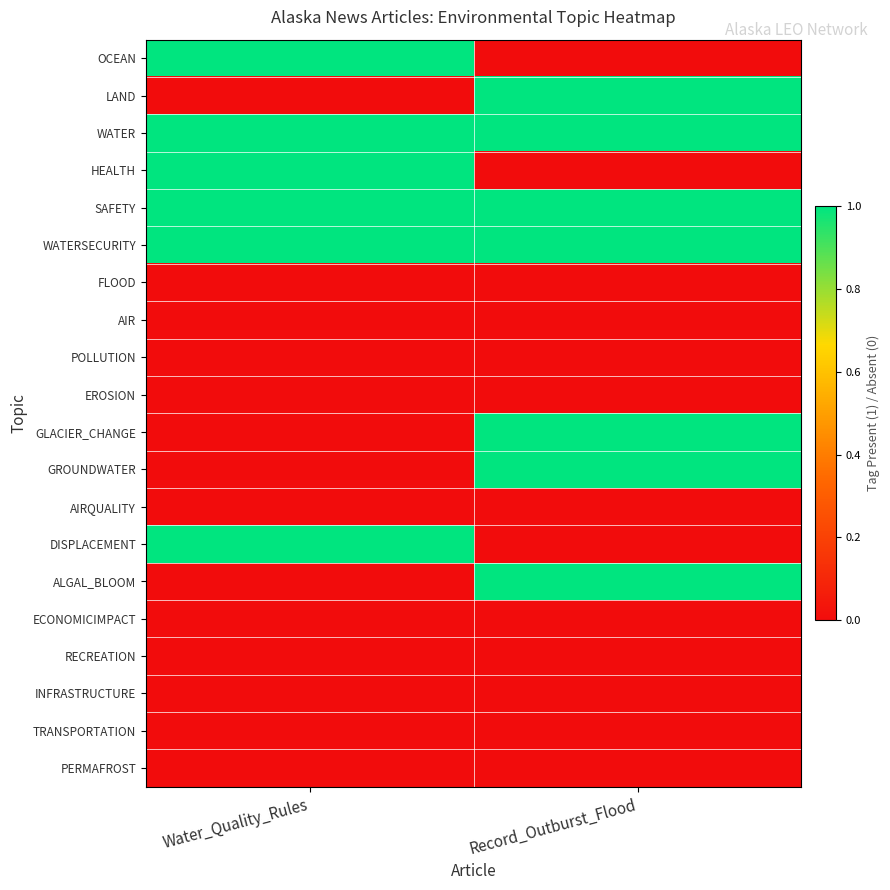

Which has a higher value, Record_Outburst_Flood or Water_Quality_Rules?

Water_Quality_Rules